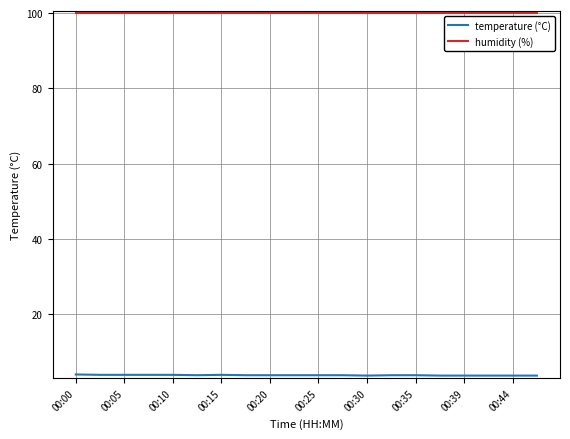

True or false: temperature (°C) and humidity (%) cross at least once.

False